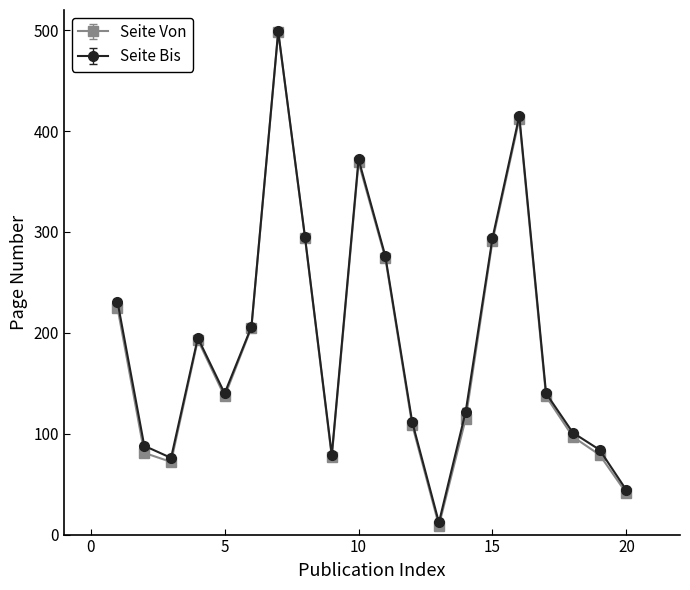

At how many categories does at least one series exceed 332?

3